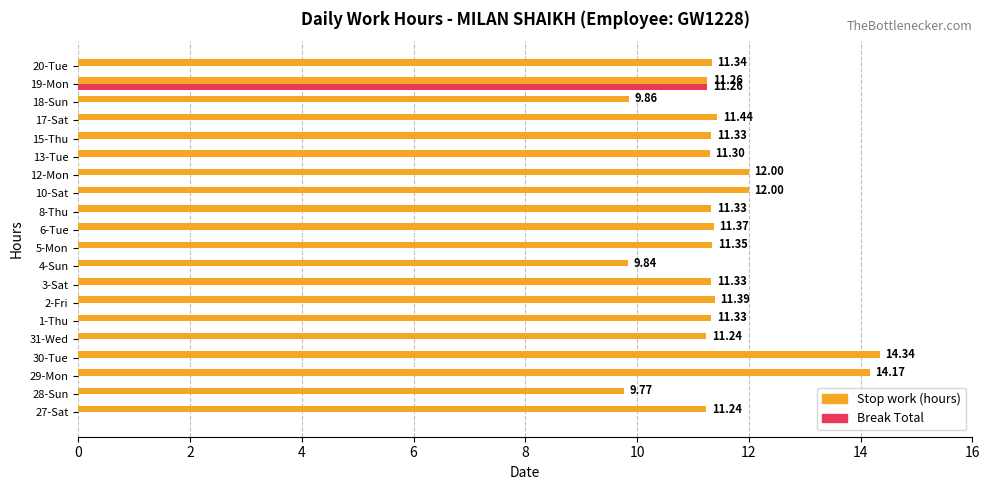

Which series changed the most between 28-Sun and 20-Tue?

Stop work (hours)